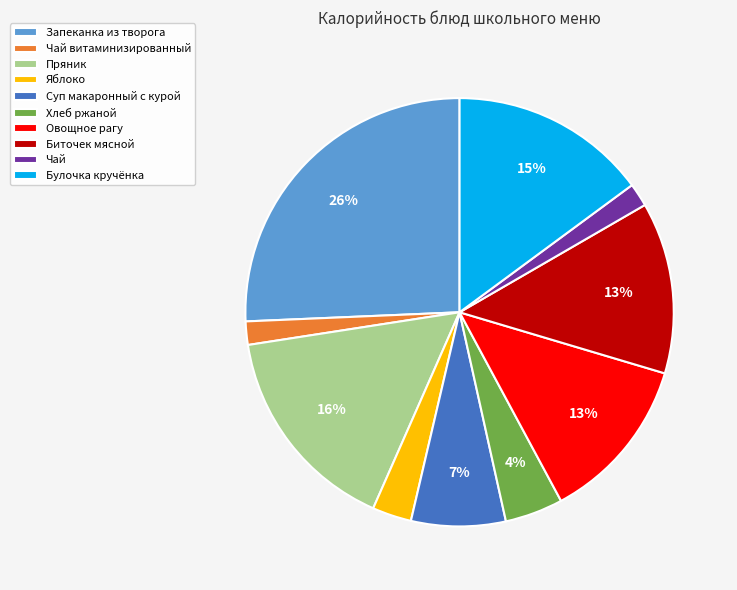

To the nearest percent, what is the difference between the largest and smallest slice percentages?

24%